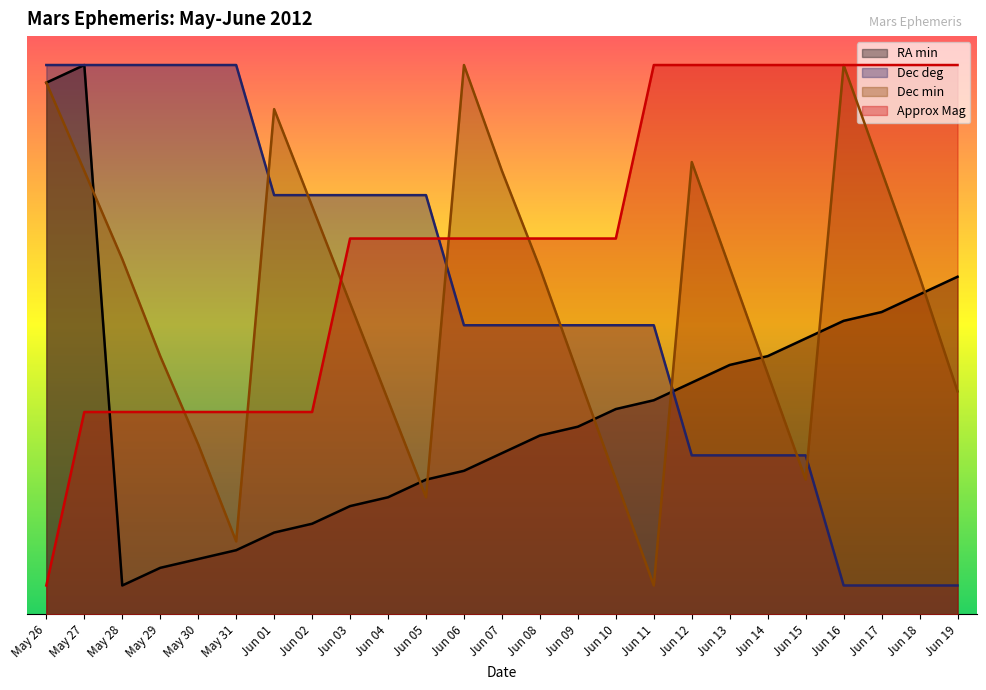

The Dec deg series shows 14.6 at May 31. True or false?

False